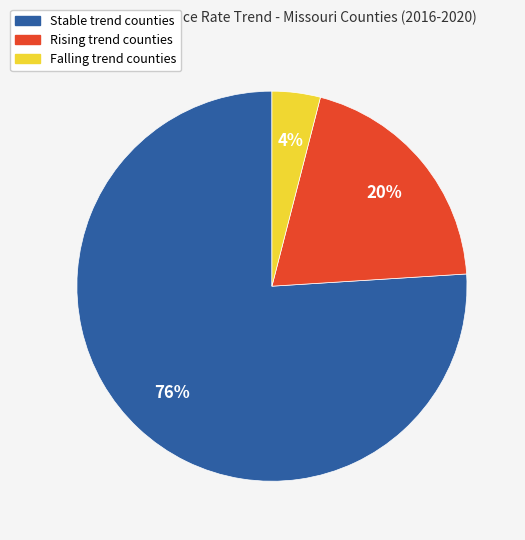

To the nearest percent, what is the average slice percentage?

33%